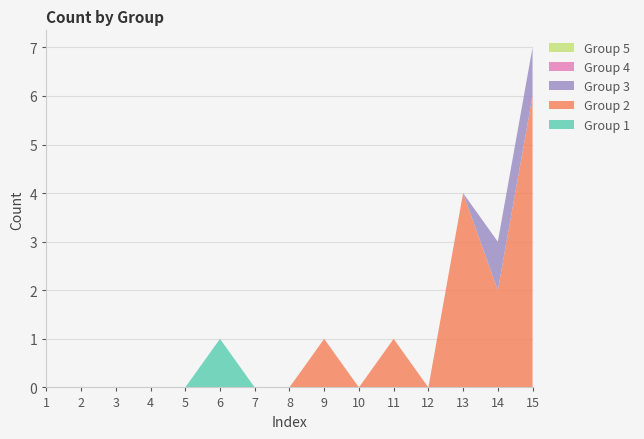

Reading left to right, transcribe all the data shown in this chart.

Group 1: 1=0	2=0	3=0	4=0	5=0	6=1	7=0	8=0	9=0	10=0	11=0	12=0	13=0	14=0	15=0
Group 2: 1=0	2=0	3=0	4=0	5=0	6=0	7=0	8=0	9=1	10=0	11=1	12=0	13=4	14=2	15=6
Group 3: 1=0	2=0	3=0	4=0	5=0	6=0	7=0	8=0	9=0	10=0	11=0	12=0	13=0	14=1	15=1
Group 4: 1=0	2=0	3=0	4=0	5=0	6=0	7=0	8=0	9=0	10=0	11=0	12=0	13=0	14=0	15=0
Group 5: 1=0	2=0	3=0	4=0	5=0	6=0	7=0	8=0	9=0	10=0	11=0	12=0	13=0	14=0	15=0